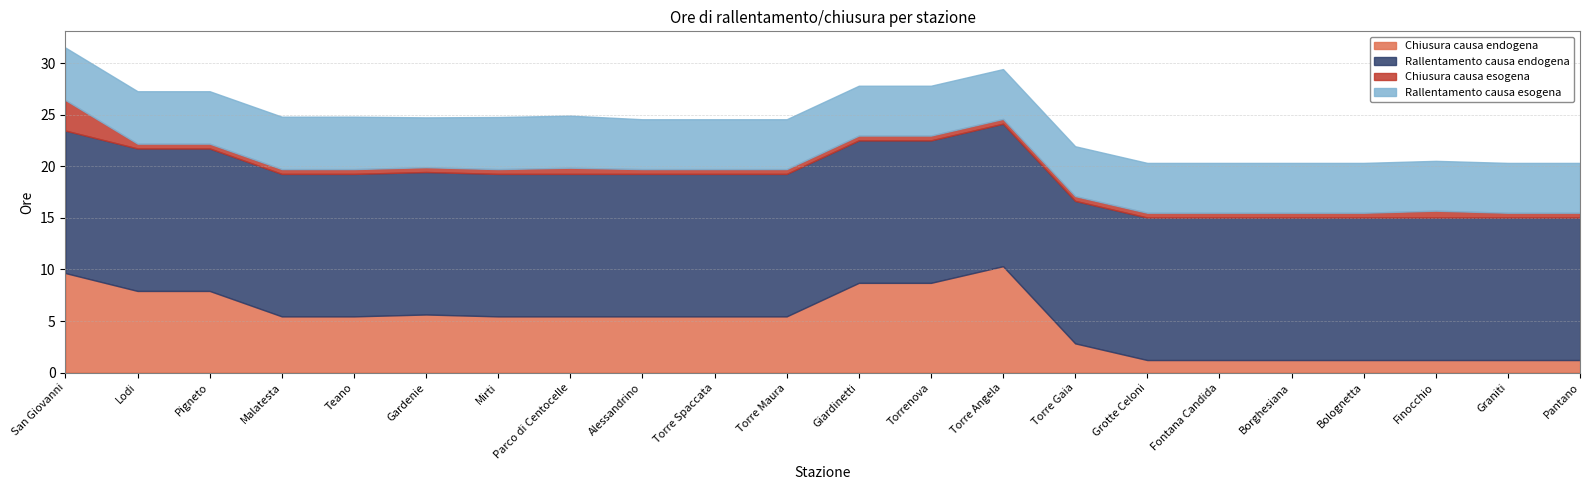

Does the chart display data point markers on the line(s)?

No